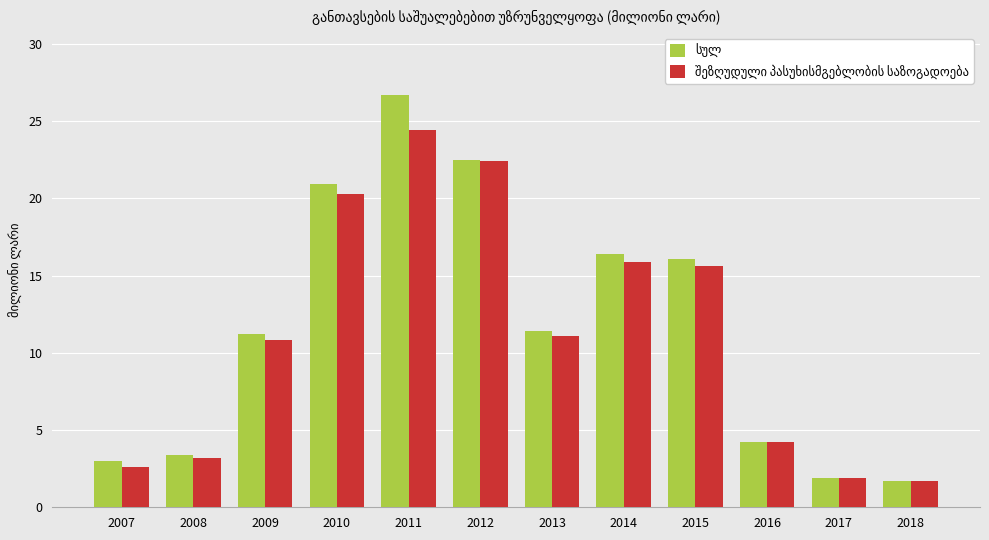

How many bars are there in each group?

2